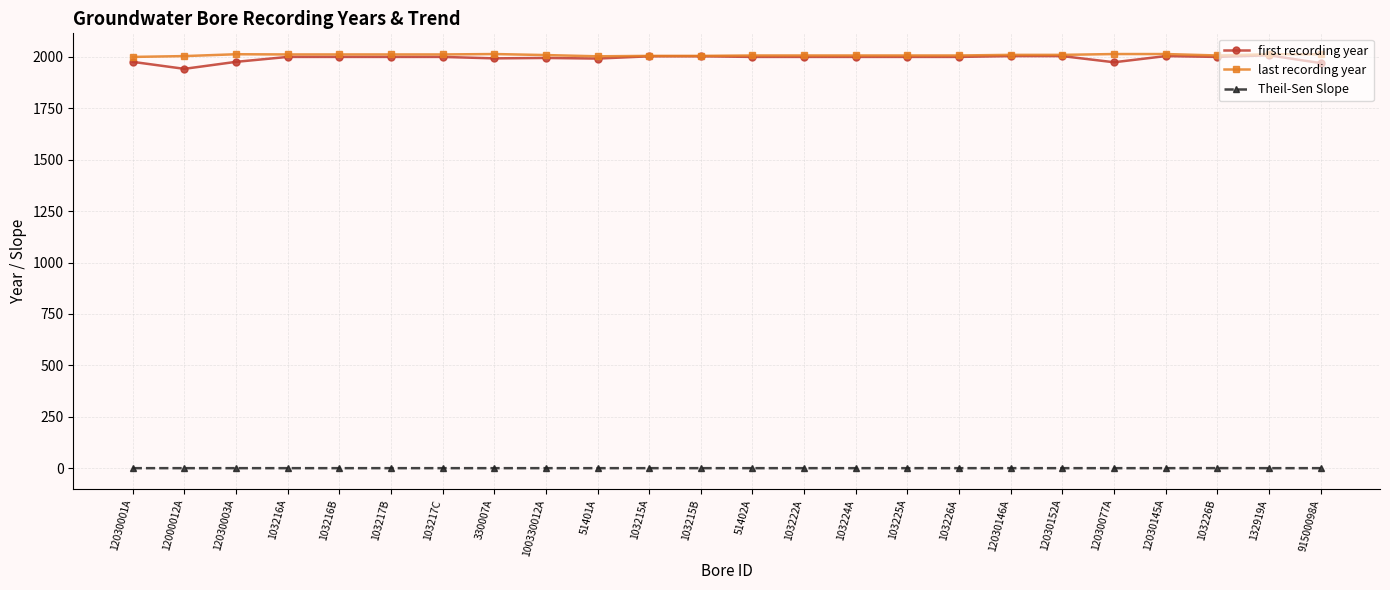

What is the label of the 24th point from the right?

12030001A